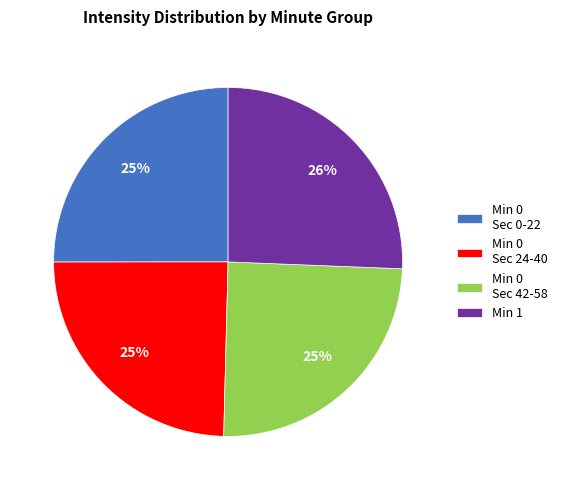

Is it true that Min 0 Sec 42-58 is 30% of the pie?

False